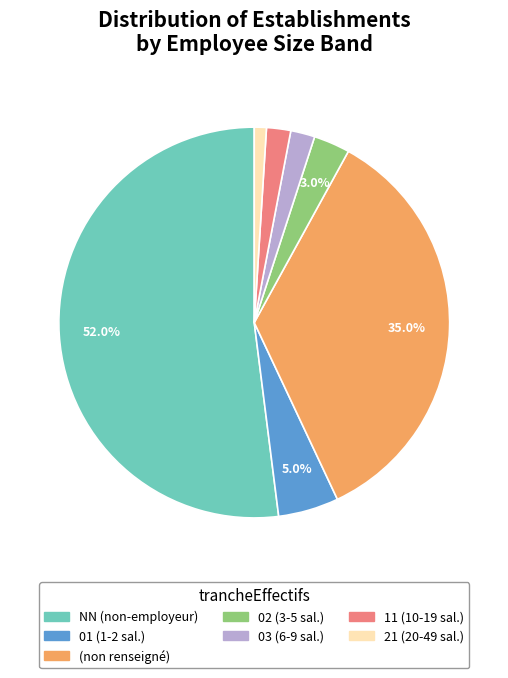

Is there any slice that represents more than half of the pie?

Yes